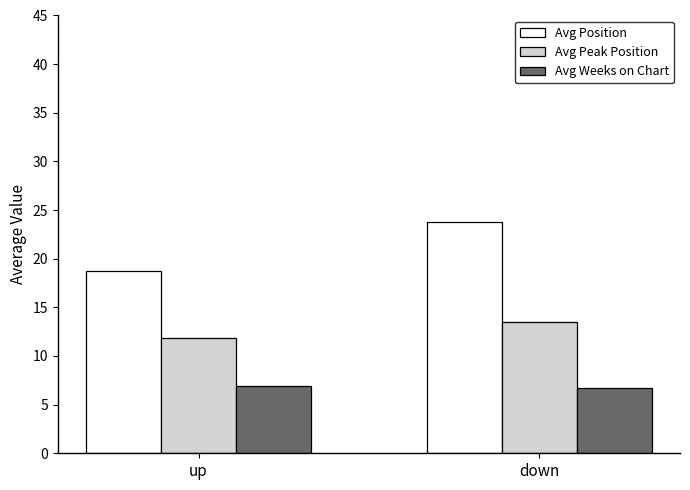

What is the spread (max minus min) of values at down?

17.1